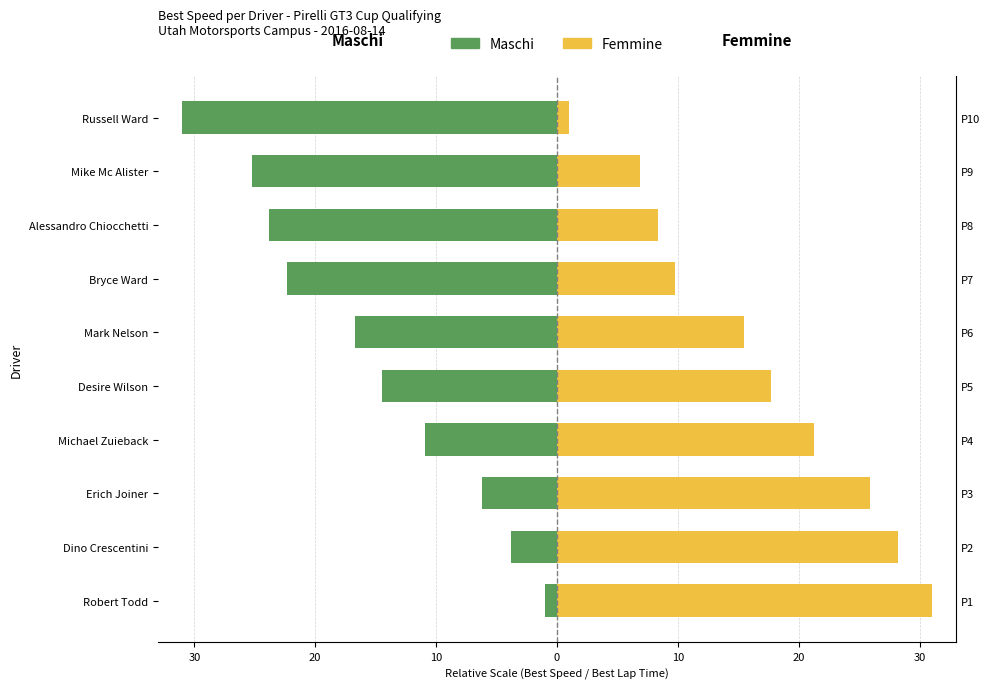

List the series in order of their overall mean, lowest first.

Maschi (Best Speed), Femmine (Best Lap Time)